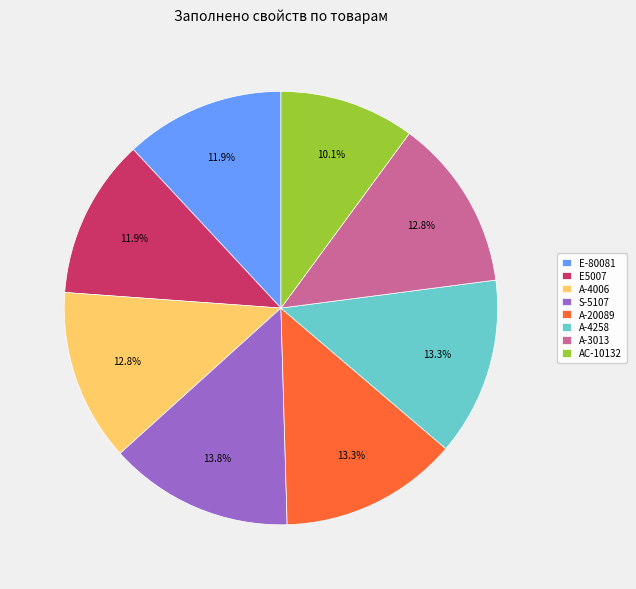

Is it true that A-4006 is 13% of the pie?

True